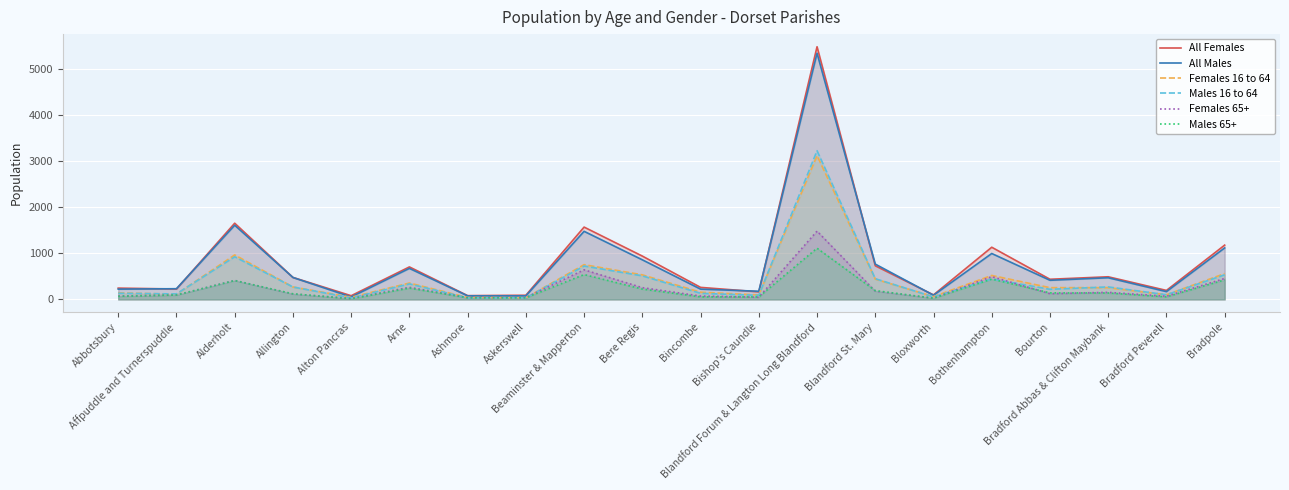

How many interior local valleys does the Females 16 to 64 series have?

6